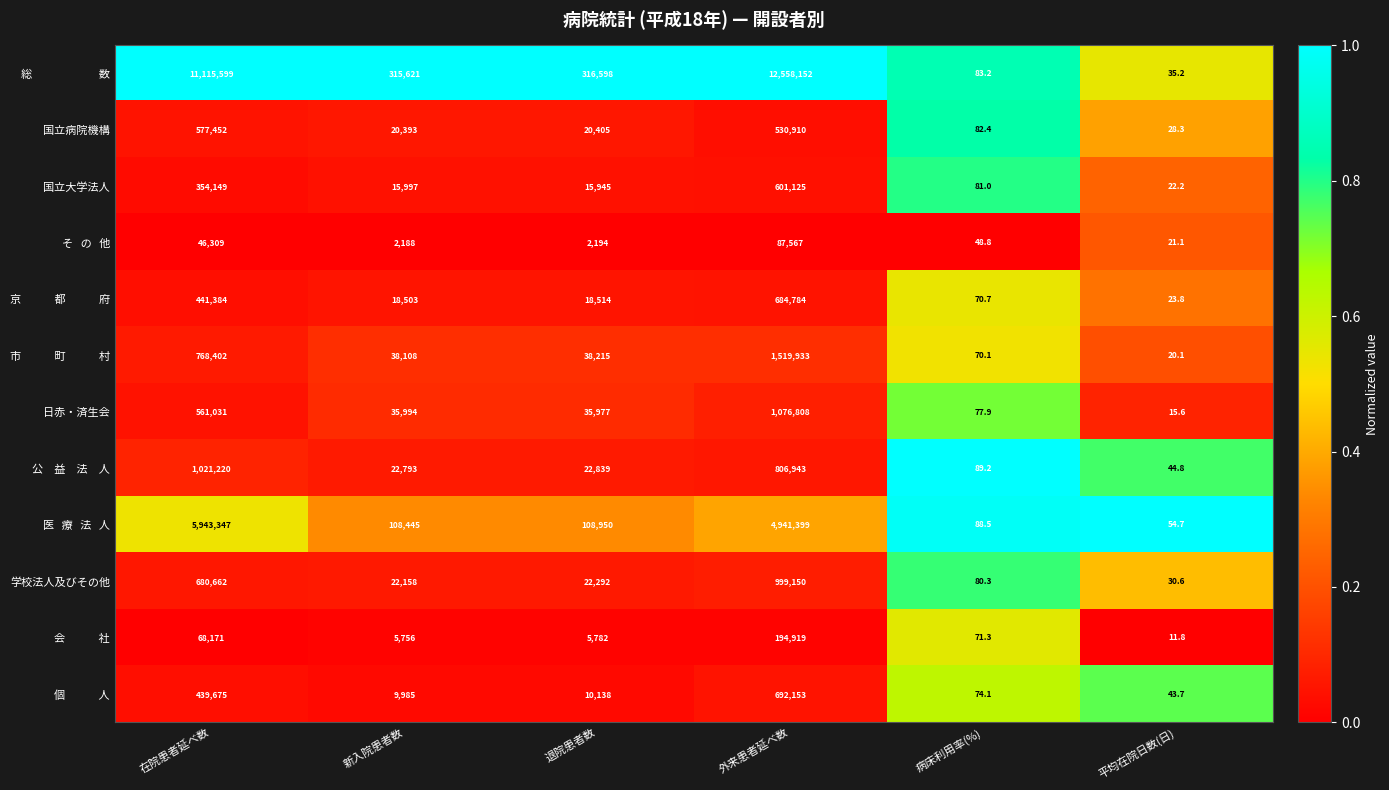

What is the difference between the maximum and minimum values in the 日赤・済生会 series?

1076792.4